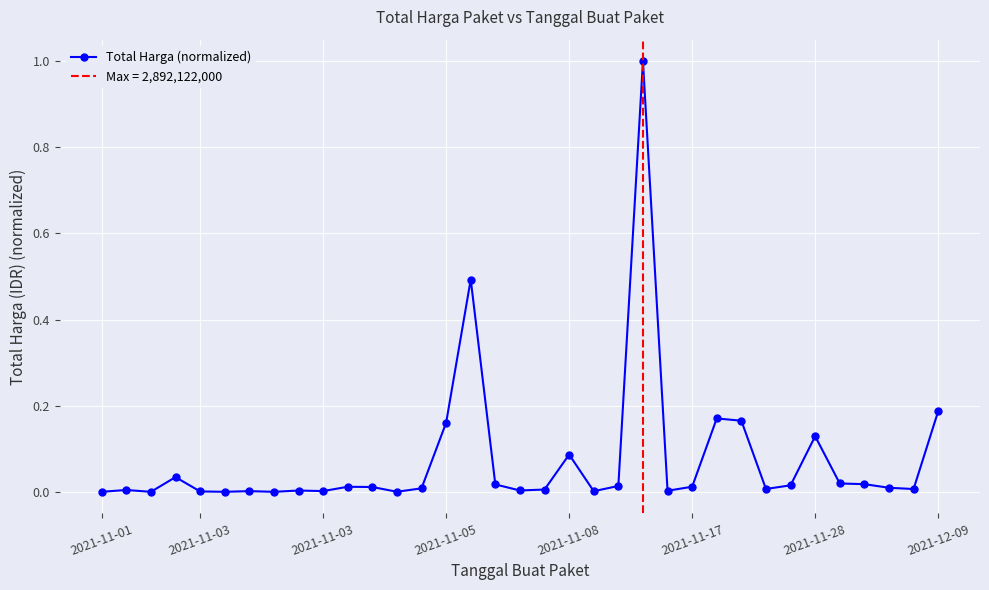

The chart shows a value of 0.0 at 2021-11-17. True or false?

True